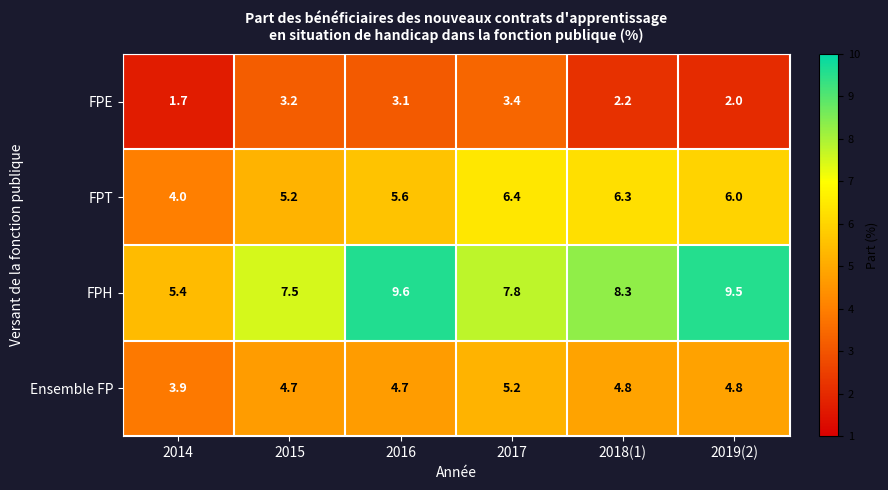

Rank the series at 2015 from lowest to highest value.

FPE, Ensemble FP, FPT, FPH